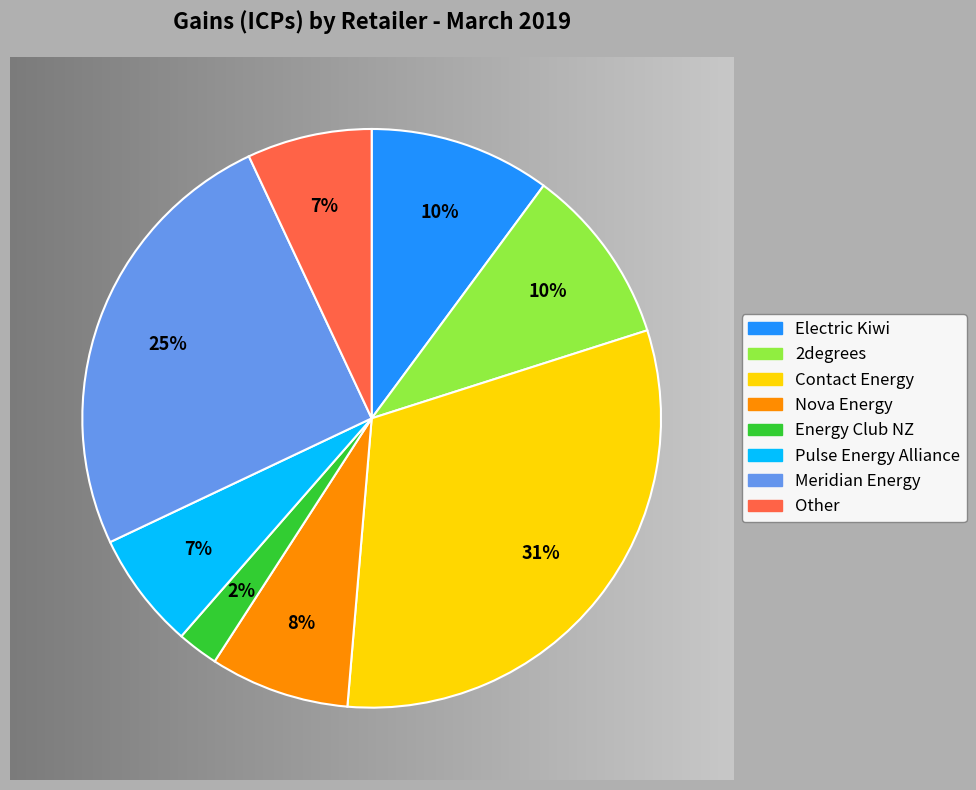

To the nearest percent, what is the average slice percentage?

12%